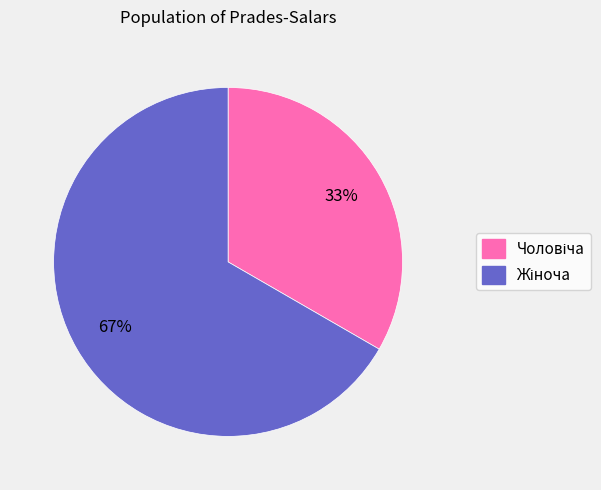

Count the number of slices in the pie.

2